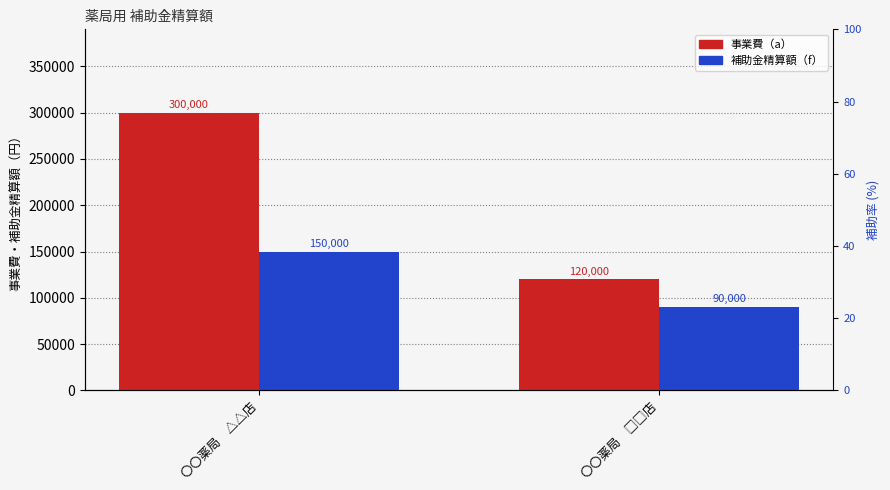

List the labels in order of 補助金精算額（f） value, smallest first.

〇〇薬局　□□店, 〇〇薬局　△△店